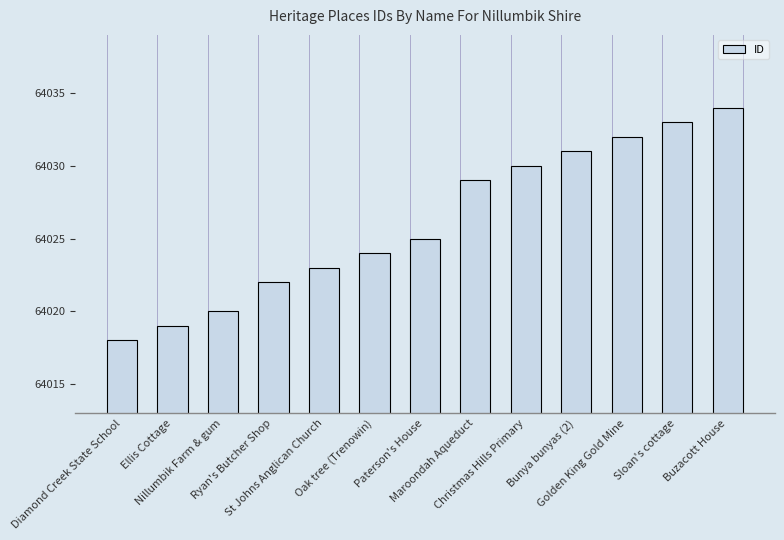

List the labels in order of value, largest first.

Buzacott House, Sloan's cottage, Golden King Gold Mine, Bunya bunyas (2), Christmas Hills Primary, Maroondah Aqueduct, Paterson's House, Oak tree (Trenowin), St Johns Anglican Church, Ryan's Butcher Shop, Nillumbik Farm & gum, Ellis Cottage, Diamond Creek State School